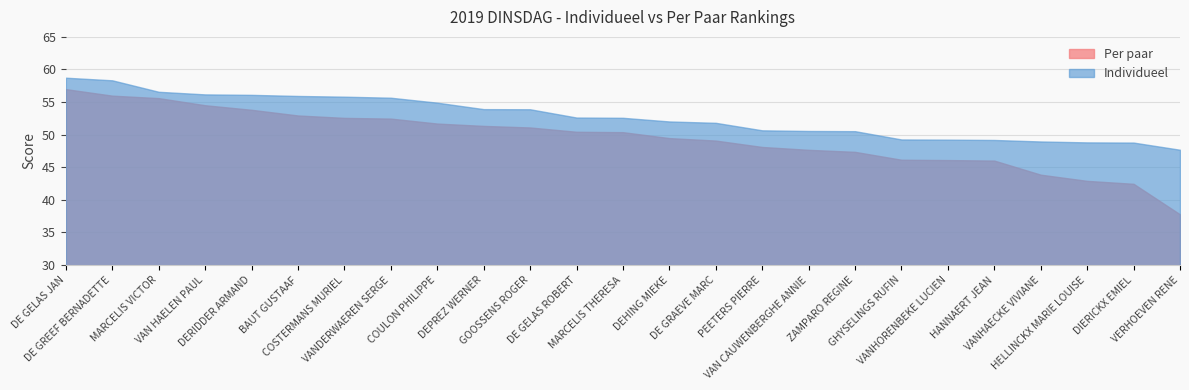

List the labels in order of Individueel value, largest first.

DE GELAS JAN, DE GREEF BERNADETTE, MARCELIS VICTOR, VAN HAELEN PAUL, DERIDDER ARMAND, BAUT GUSTAAF, COSTERMANS MURIEL, VANDERWAEREN SERGE, COULON PHILIPPE, DEPREZ WERNER, GOOSSENS ROGER, DE GELAS ROBERT, MARCELIS THERESA, DEHING MIEKE, DE GRAEVE MARC, PEETERS PIERRE, VAN CAUWENBERGHE ANNIE, ZAMPARO REGINE, GHYSELINGS RUFIN, VANHORENBEKE LUCIEN, HANNAERT JEAN, VANHAECKE VIVIANE, HELLINCKX MARIE LOUISE, DIERICKX EMIEL, VERHOEVEN RENE